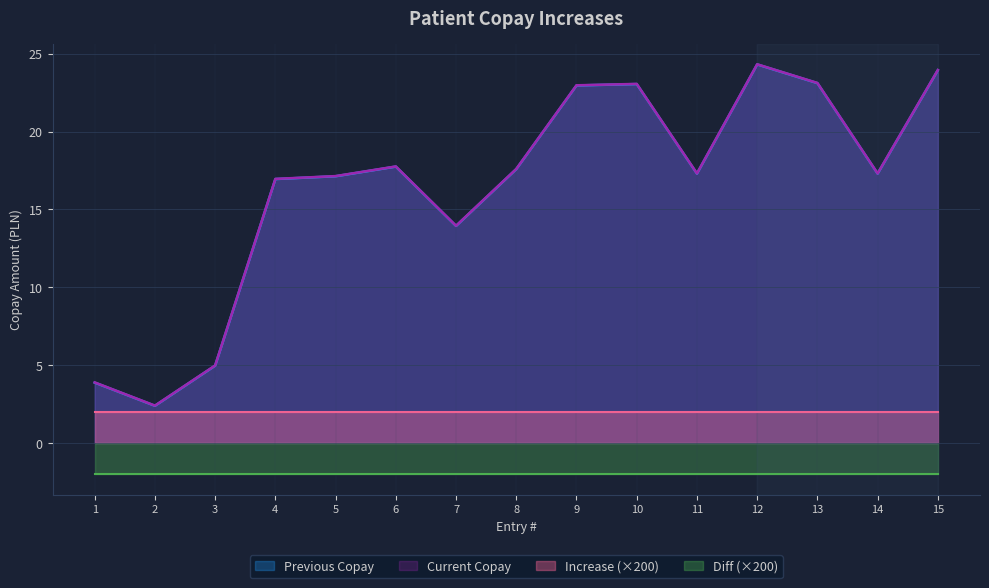

True or false: Current Copay has a value of 13.9 at 7.

True